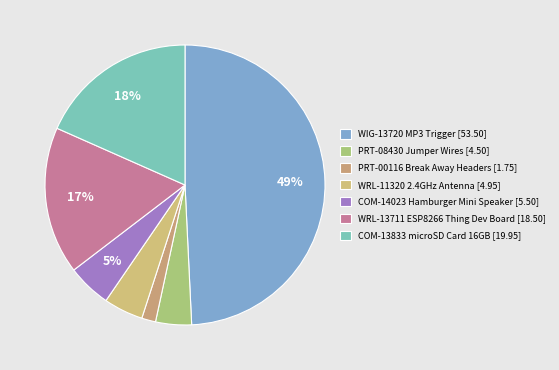

Is there any slice that represents more than half of the pie?

No